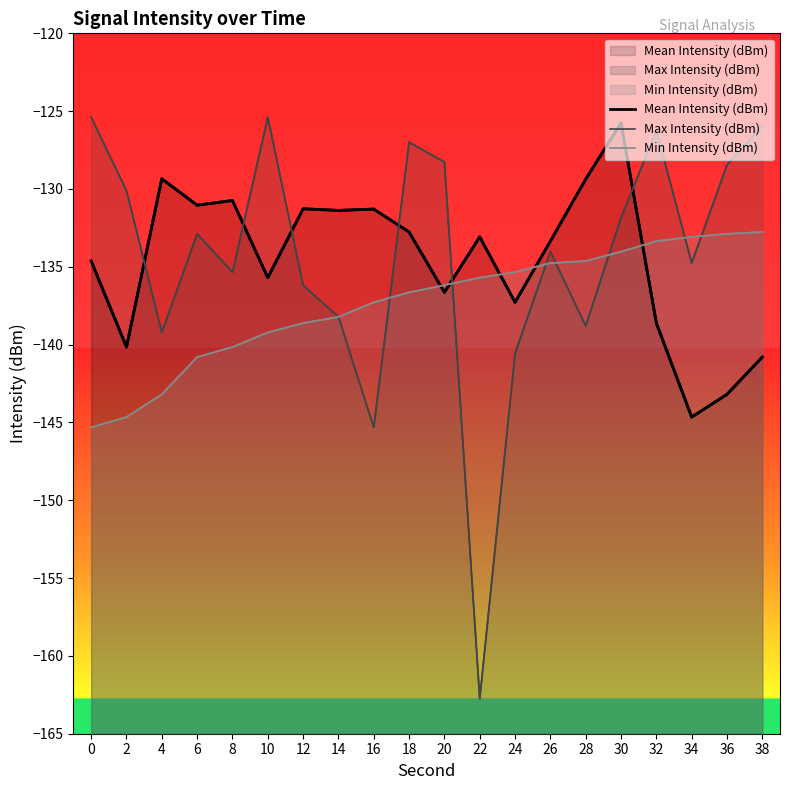

Where does the Mean Intensity (dBm) series first go above -133?

4